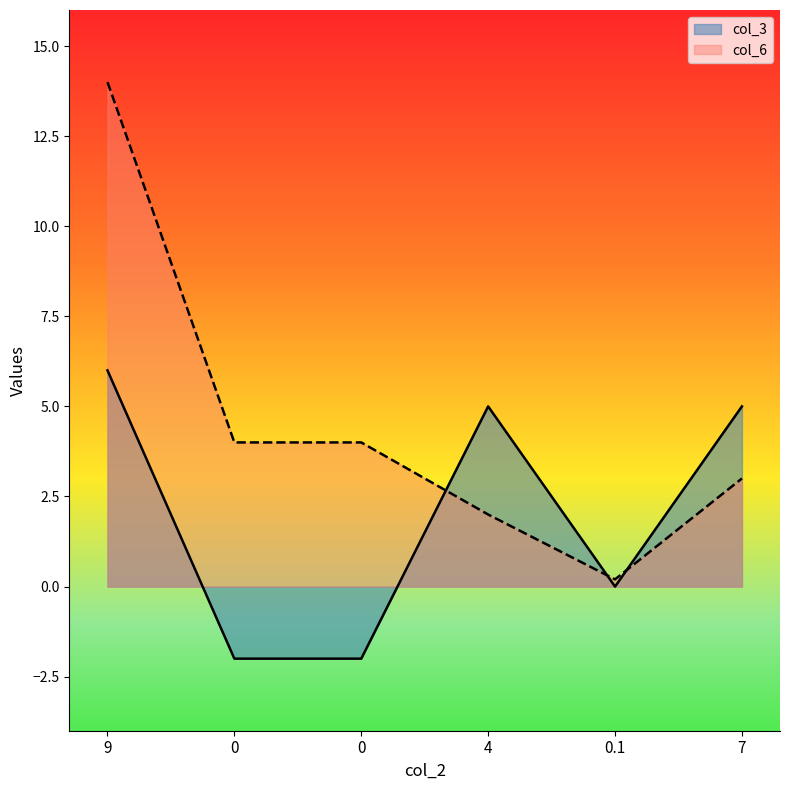

In col_3, how many points are lower than both neighbors (excluding endpoints)?

1